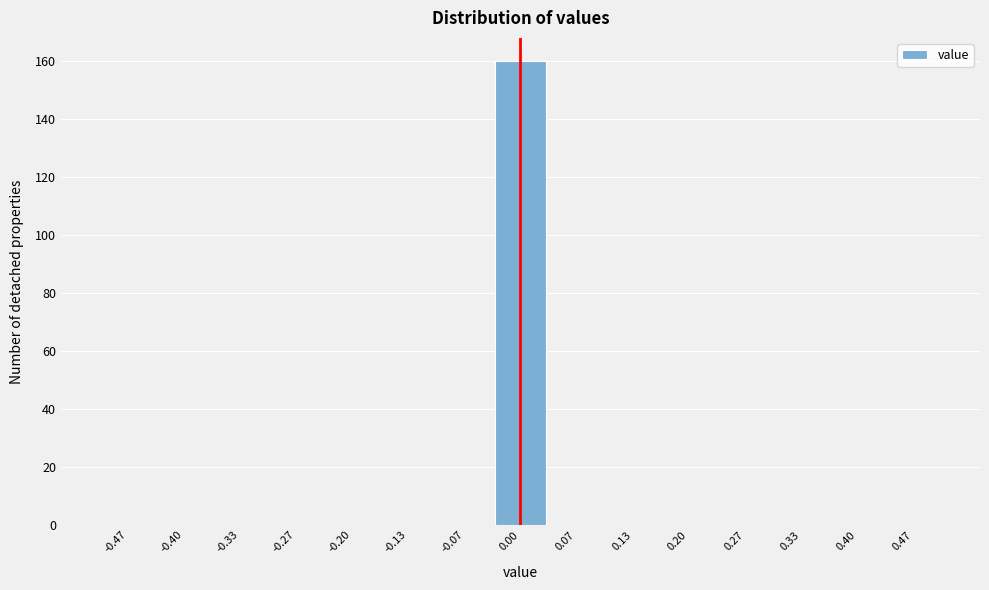

Over which range of the x-axis is the bar tallest?

-0.03 to 0.03